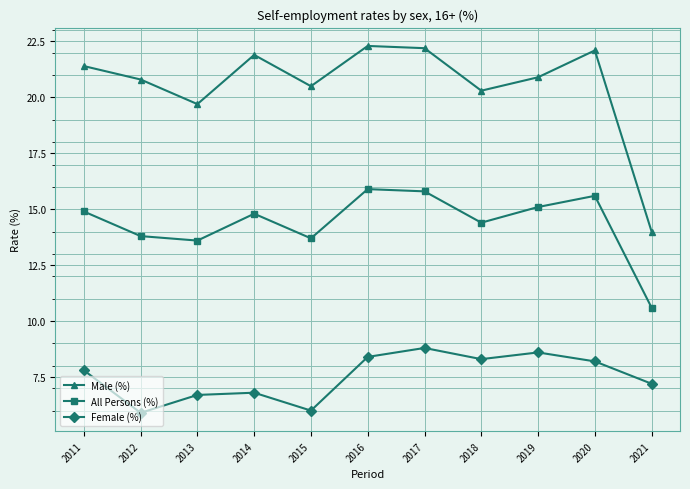

The value of All Persons (%) at 2020 is 26.6. True or false?

False